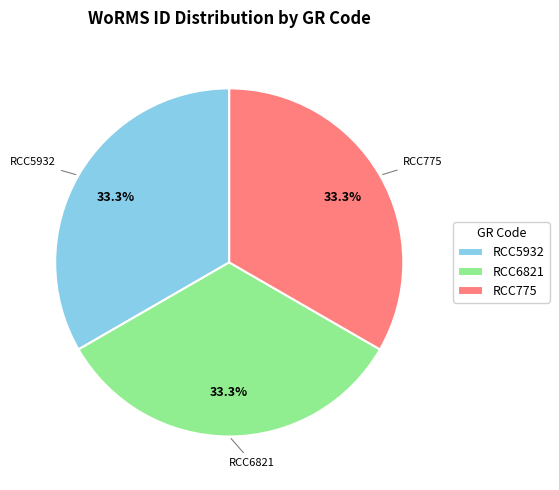

How many slices are in this pie chart?

3